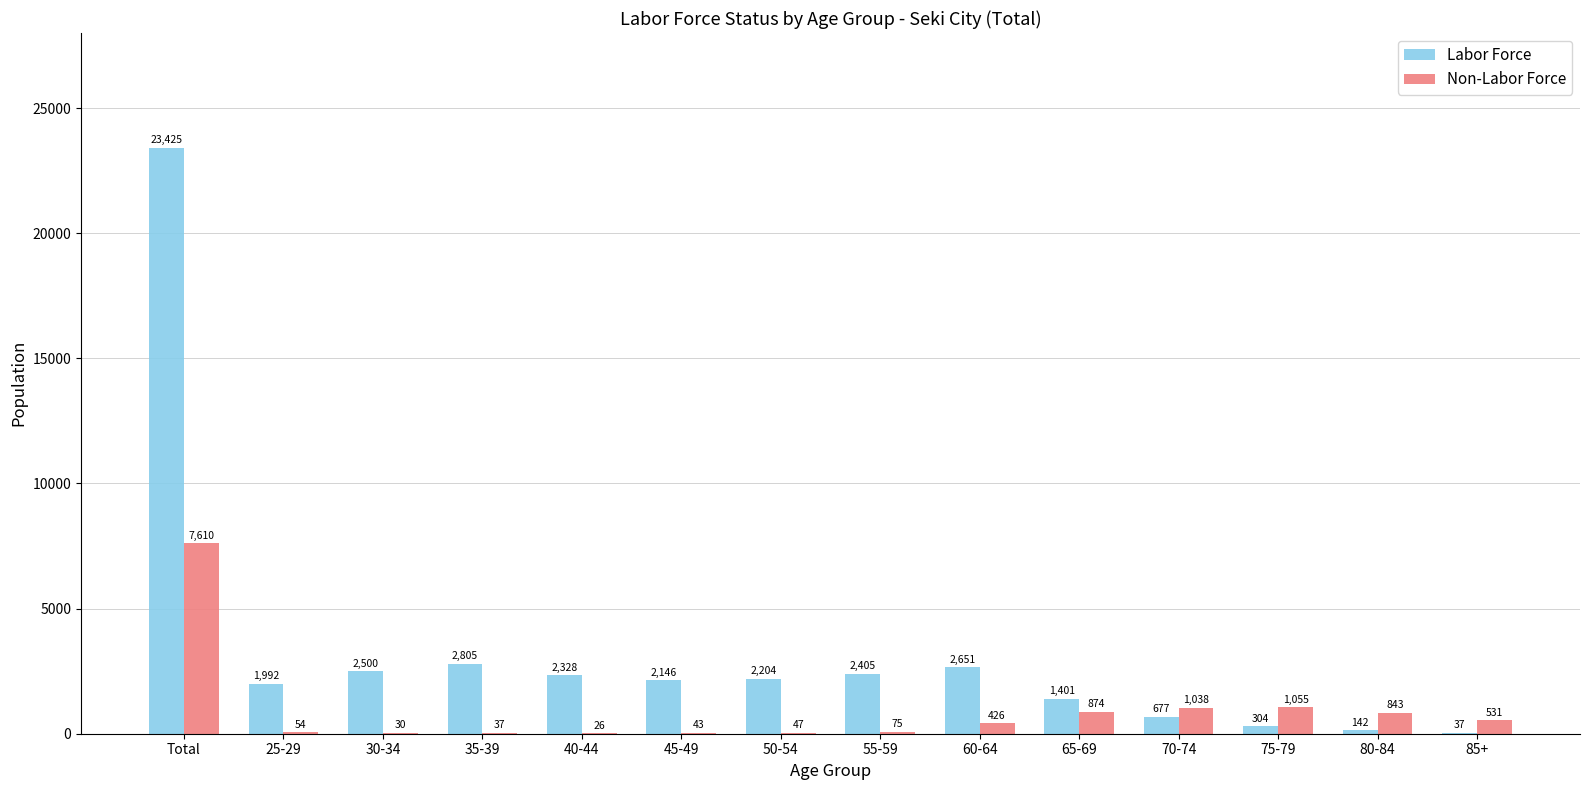

At which category is the sum across all series the highest?

Total